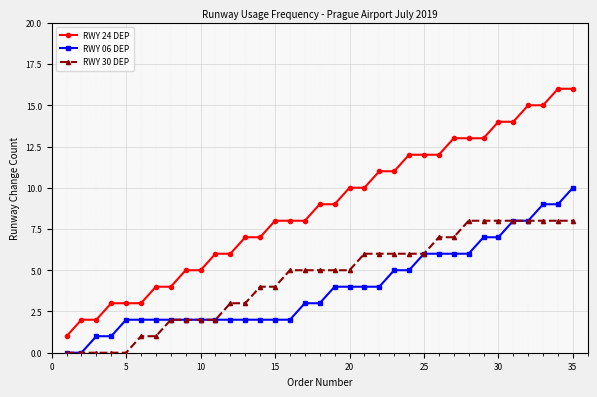

Which series has the largest total across all categories?

RWY 24 DEP